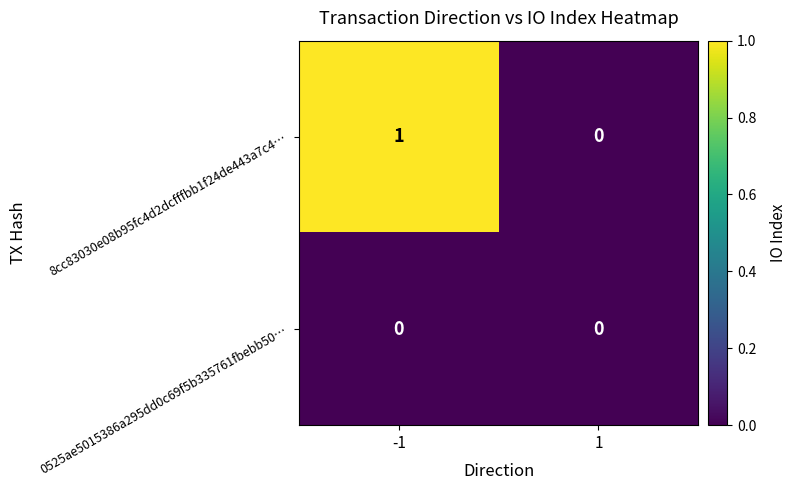

Is the value of 0525ae5015386a295dd0c69f5b335761fbebb50… at -1 greater than the value of 8cc83030e08b95fc4d2dcfffbb1f24de443a7c4… at -1?

No